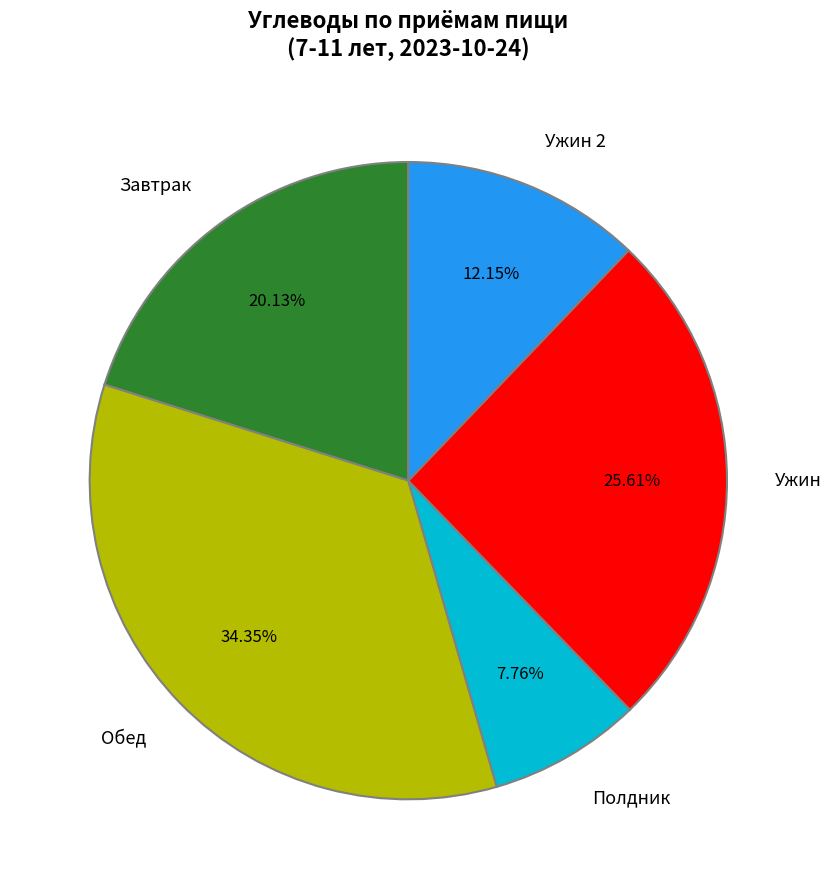

Which slice is the largest?

Обед